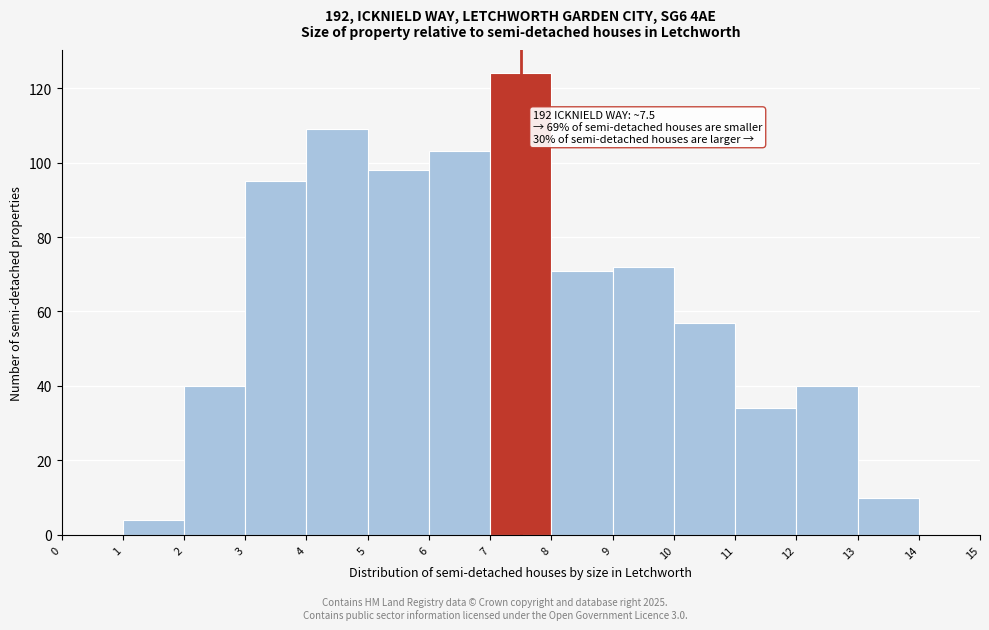

Which range on the x-axis has the tallest bar?

7 to 8